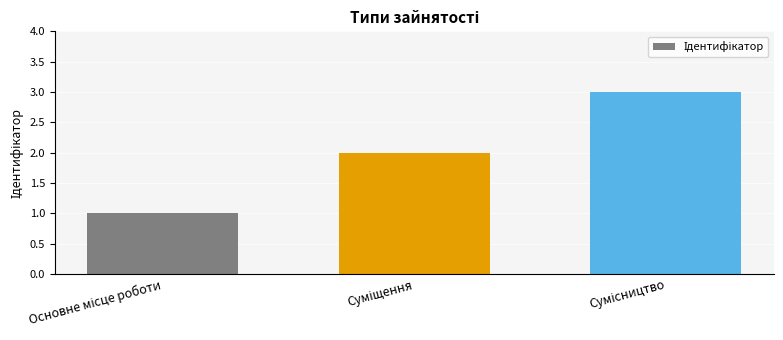

What is the difference between the maximum and minimum values?

2